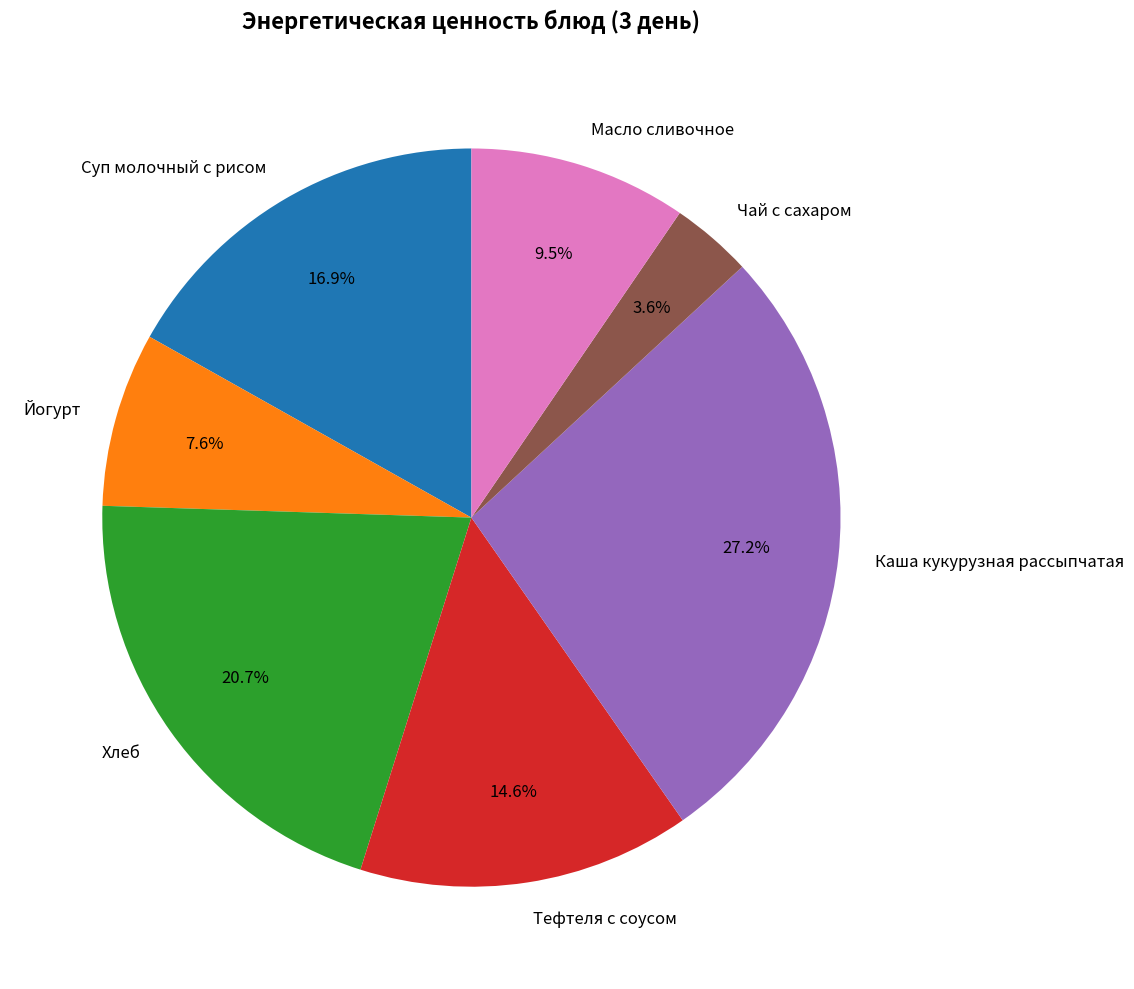

What is the smallest slice in the pie chart?

Чай с сахаром